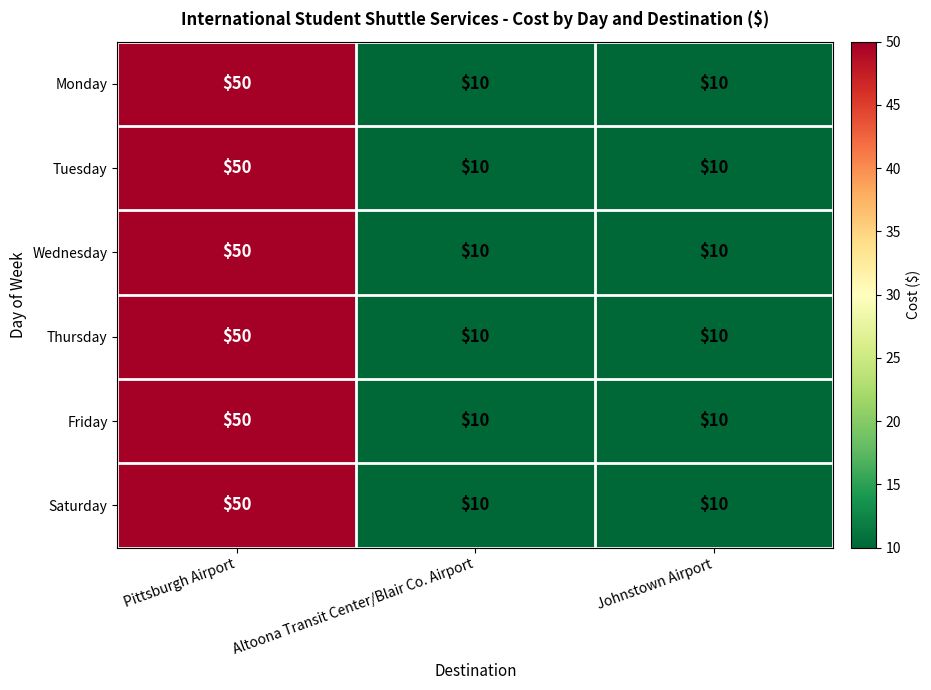

What is the difference between the maximum and minimum values in the Friday series?

40